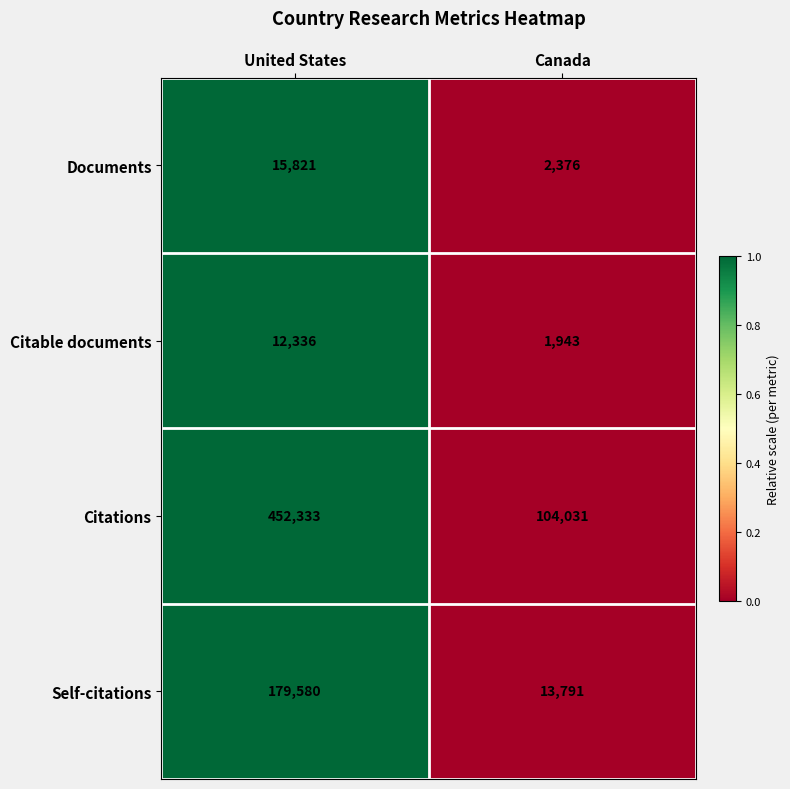

Which series has the widest spread of values?

Citations